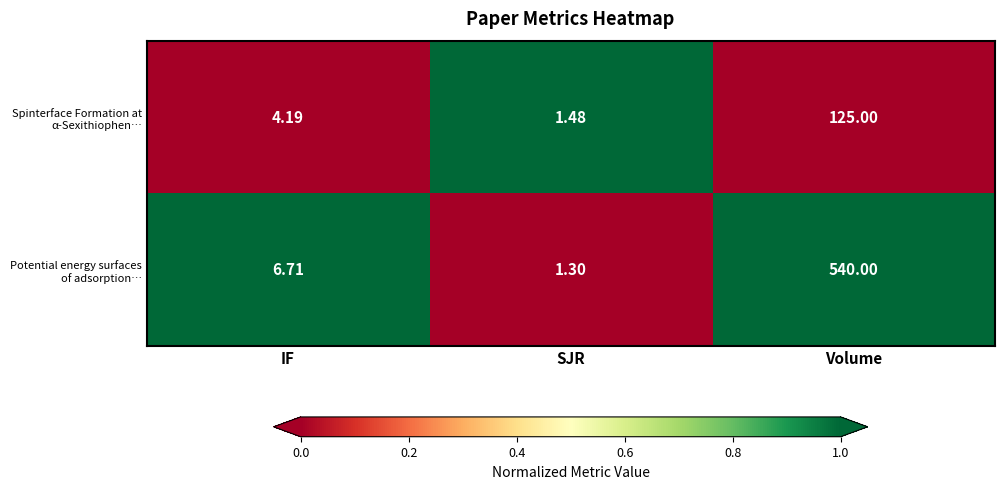

What is the total value across all series at SJR?

2.8